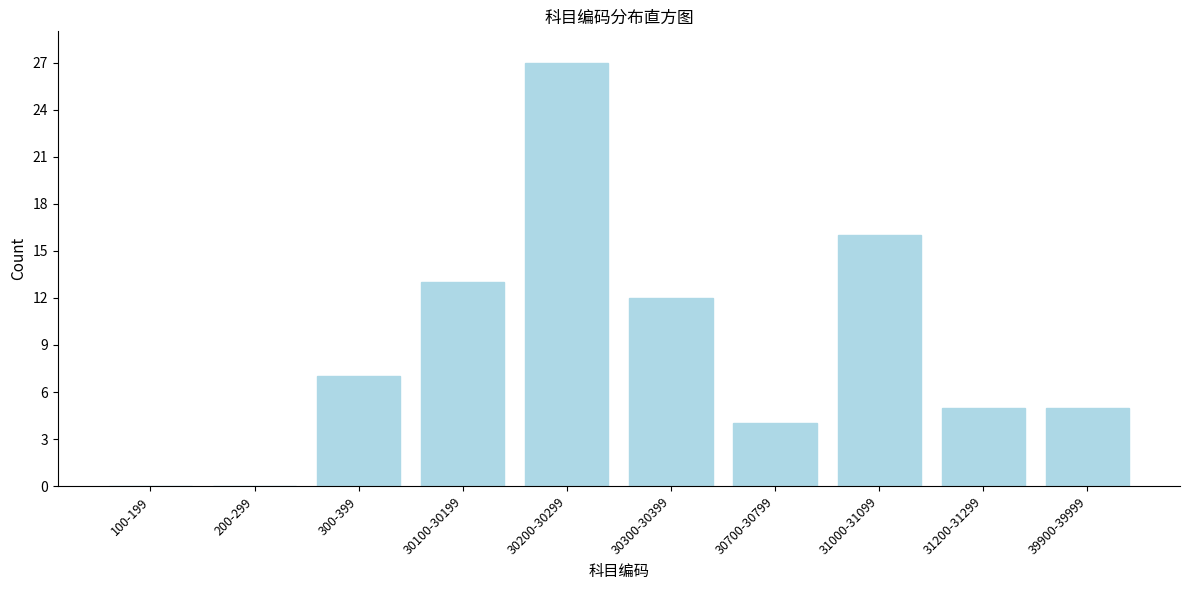

Reading right to left, extract all data points from this chart.

39900-39999=5	31200-31299=5	31000-31099=16	30700-30799=4	30300-30399=12	30200-30299=27	30100-30199=13	300-399=7	200-299=0	100-199=0